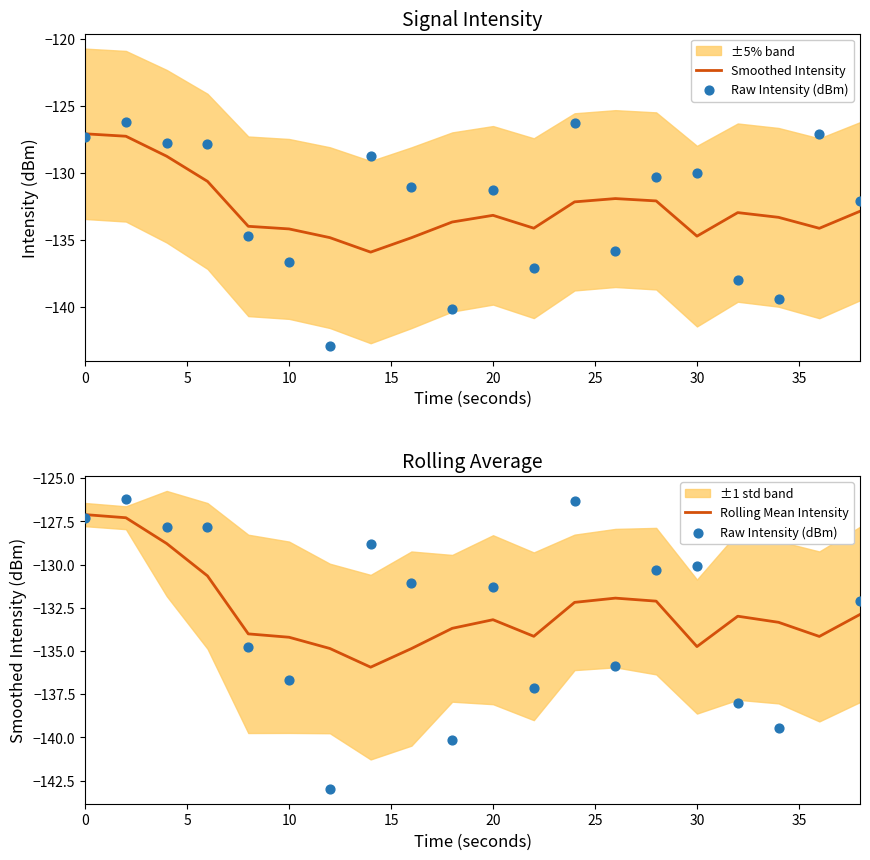

Which series contains the highest Y value?

Raw Intensity (dBm)